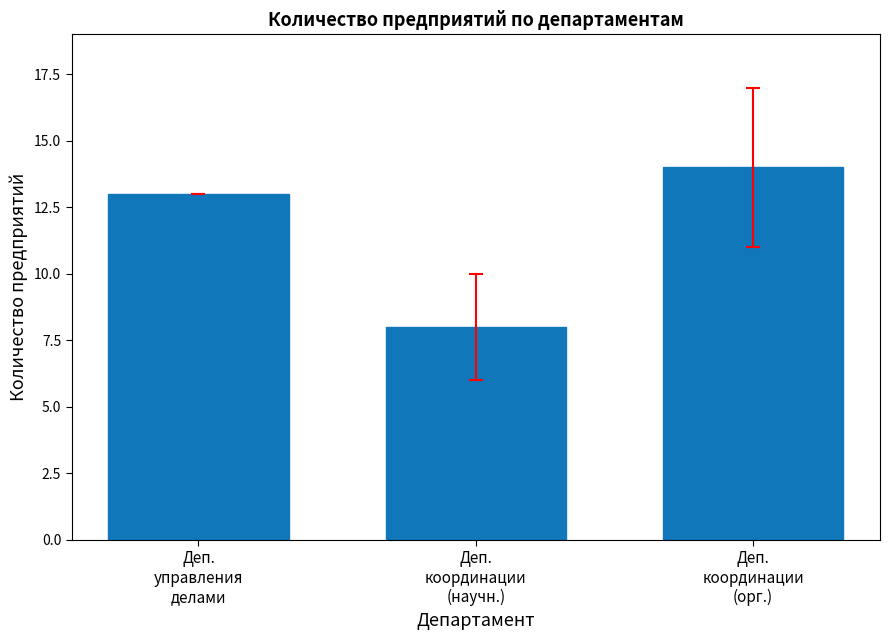

The chart shows a value of 3 at Деп.
управления
делами. True or false?

False